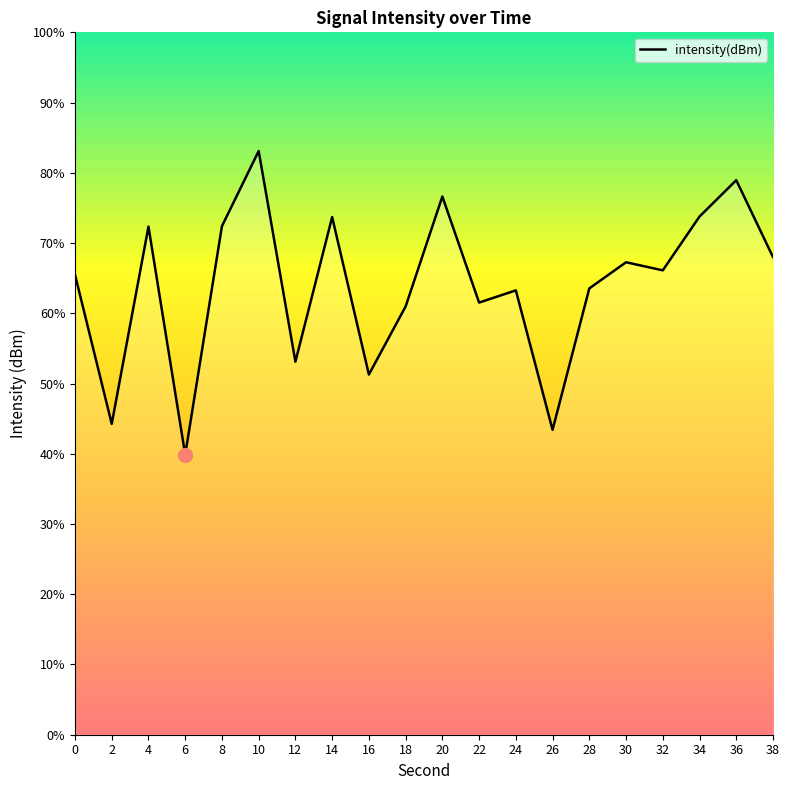

Does the chart have visible grid lines?

No